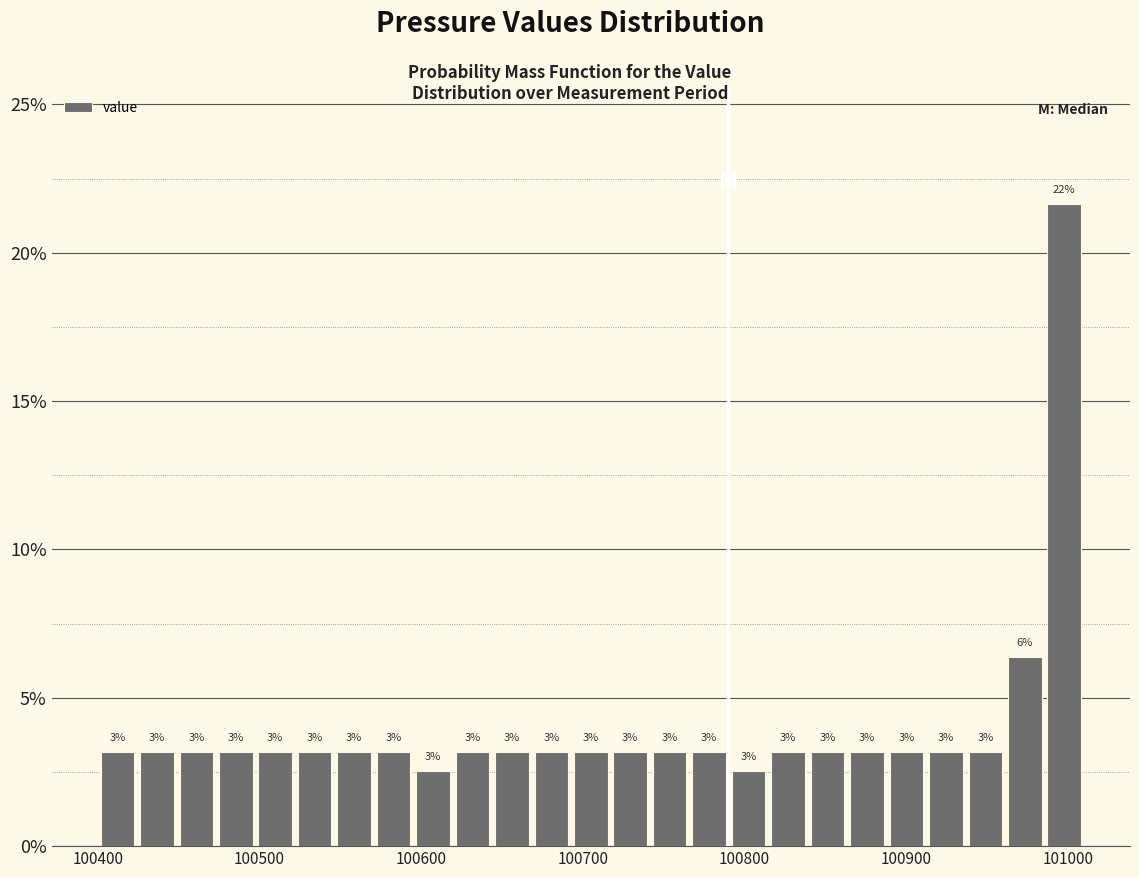

Read against the x-axis, roughly where is the centre of the tallest bar?

101000